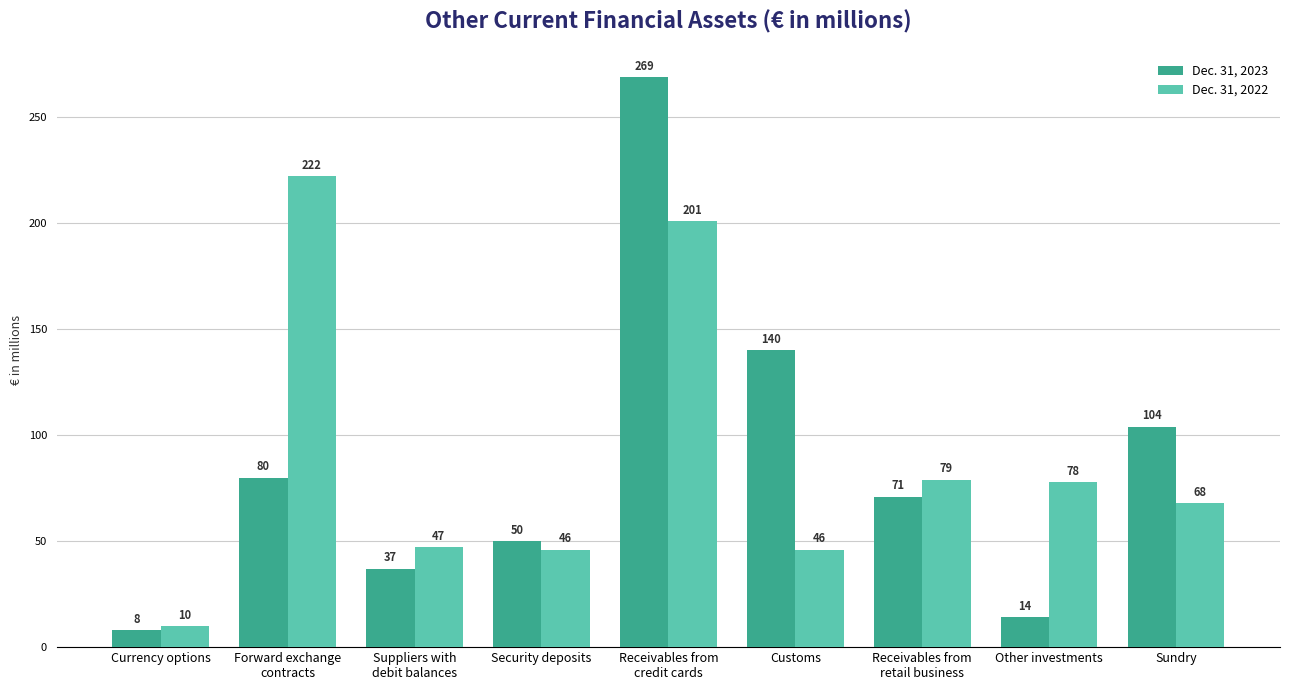

What is the label of the 9th bar from the left?

Sundry